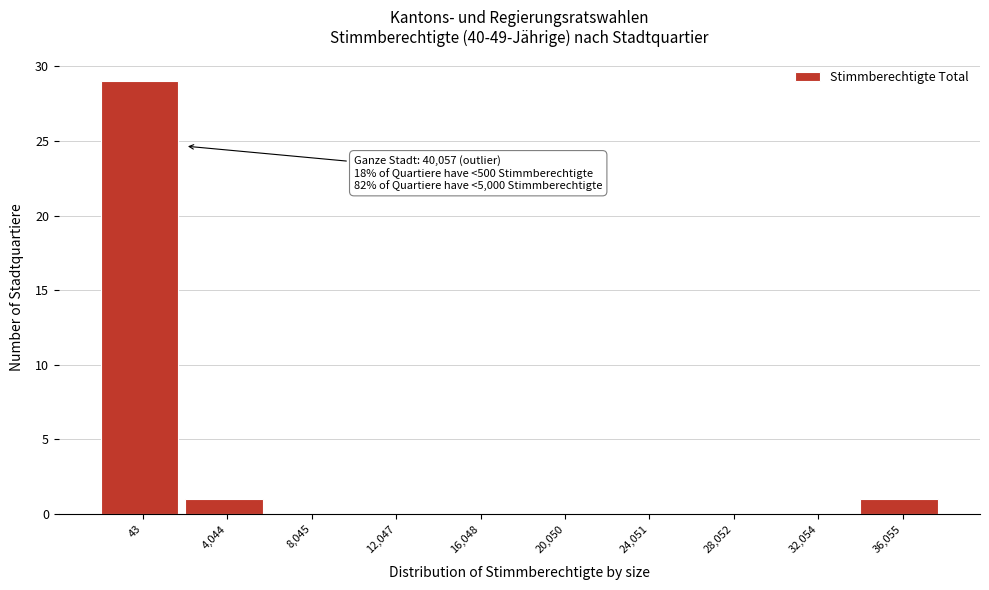

Reading left to right, list all the values displayed in this chart.

43=29	4,044=1	8,045=0	12,047=0	16,048=0	20,050=0	24,051=0	28,052=0	32,054=0	36,055=1